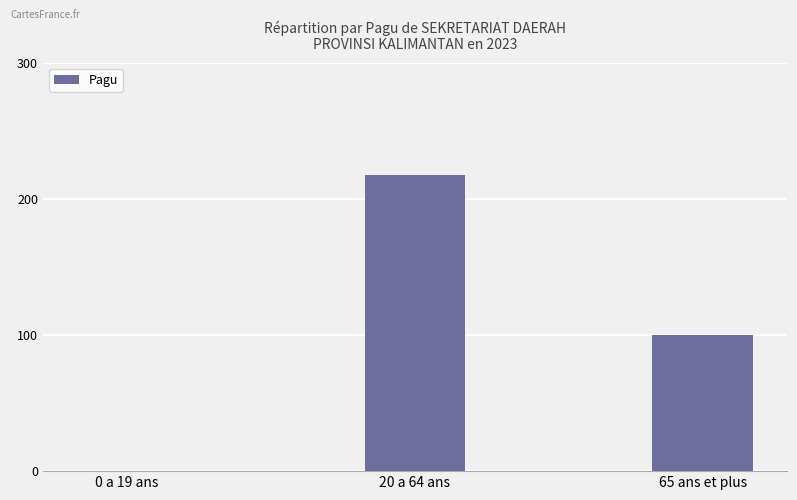

Which label corresponds to the largest value in the chart?

20 a 64 ans